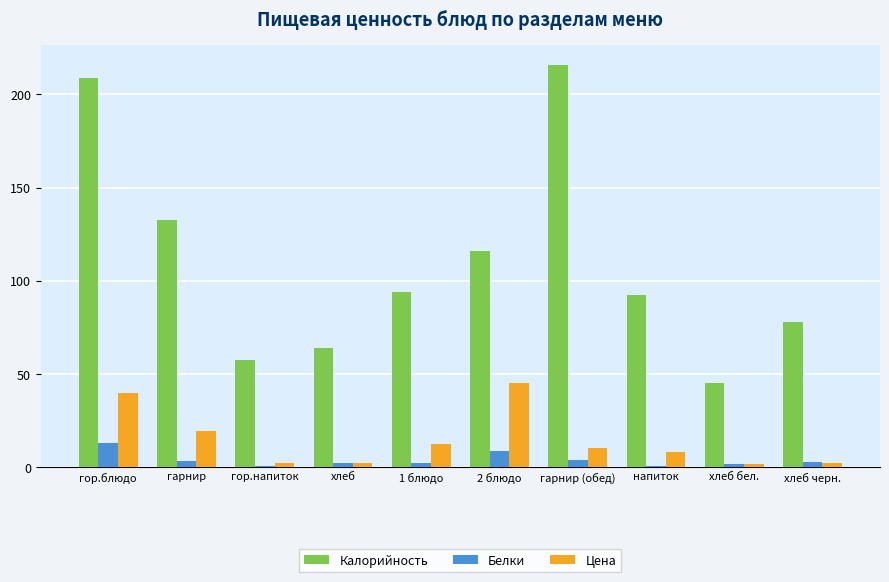

How many data points in Цена are above 9?

5